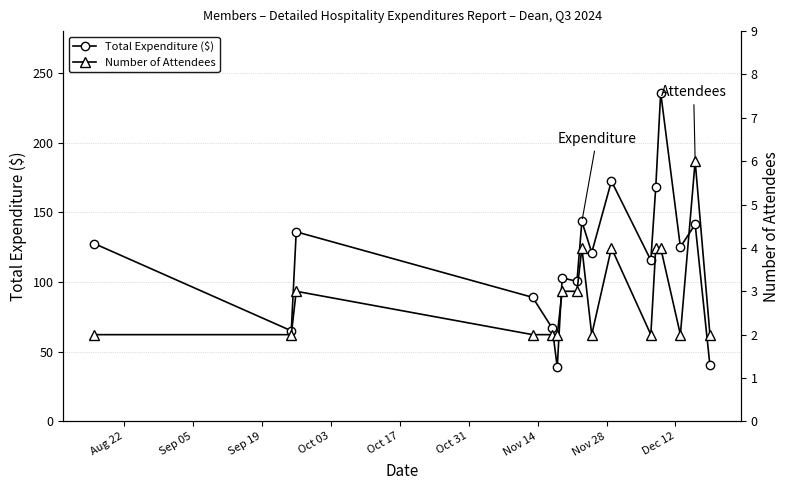

What is the minimum value for Total Expenditure ($)?

38.9